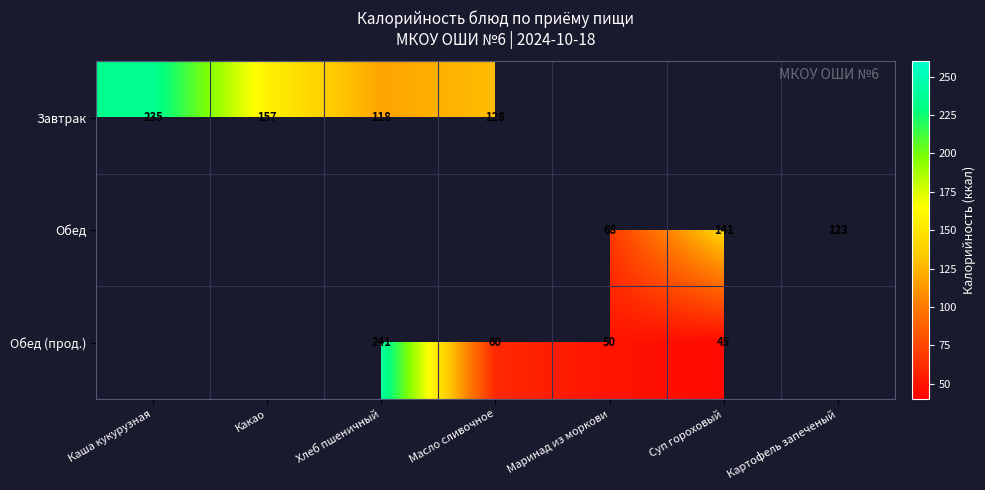

At how many categories does at least one series exceed 92?

6